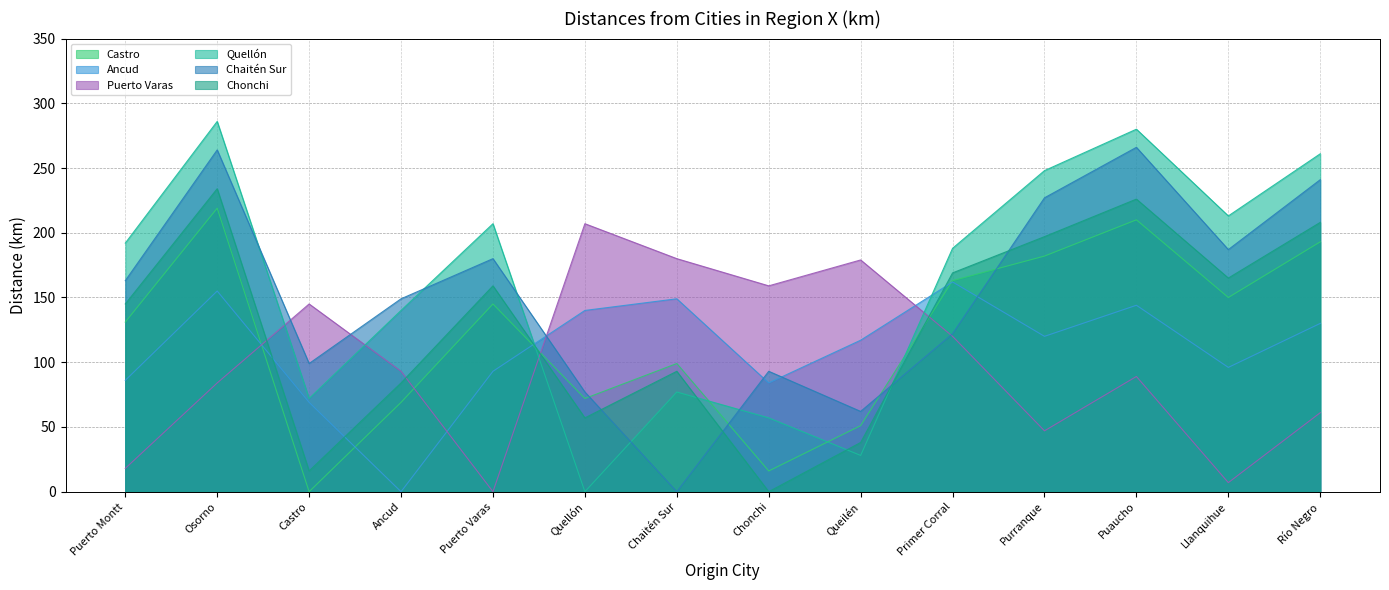

Is it true that Chaitén Sur equals 20 at Chonchi?

False